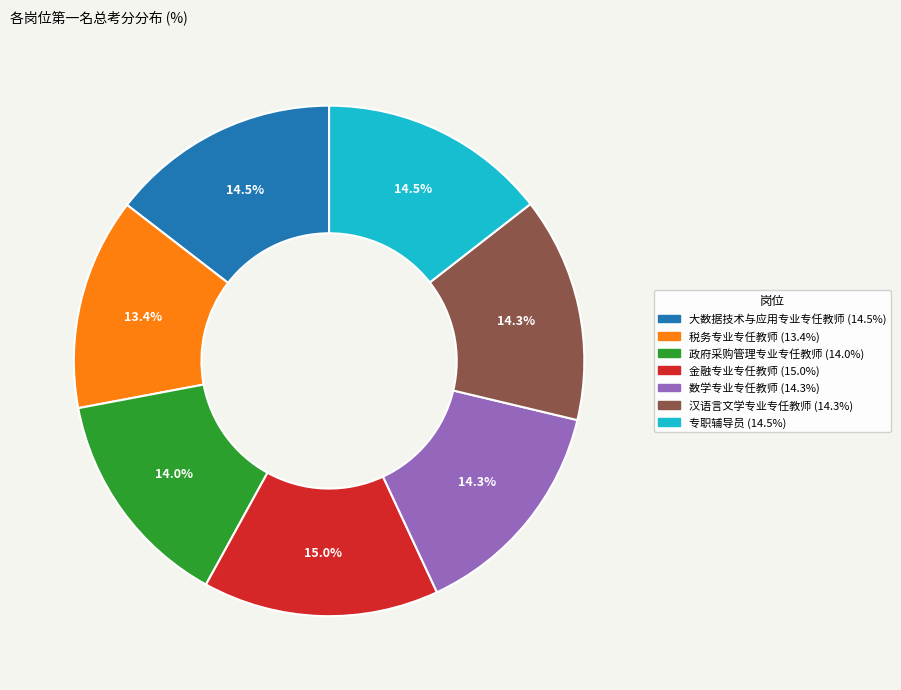

What is the ratio of the value at 专职辅导员 to the value at 政府采购管理专业专任教师?

1.0